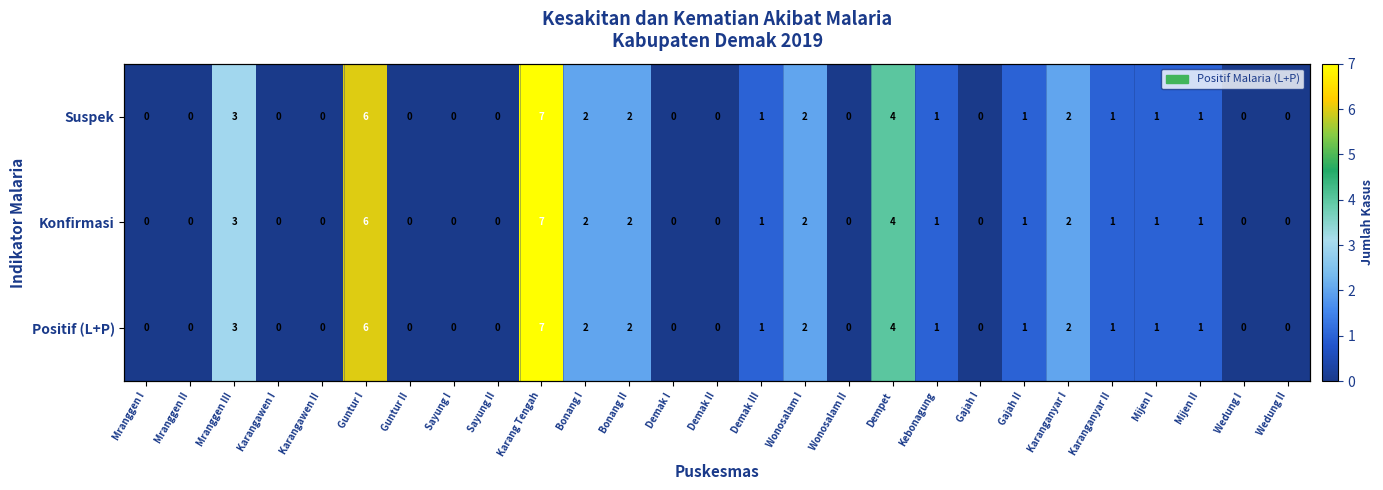

What is the difference between the second highest and minimum values in the Positif (L+P) series?

6